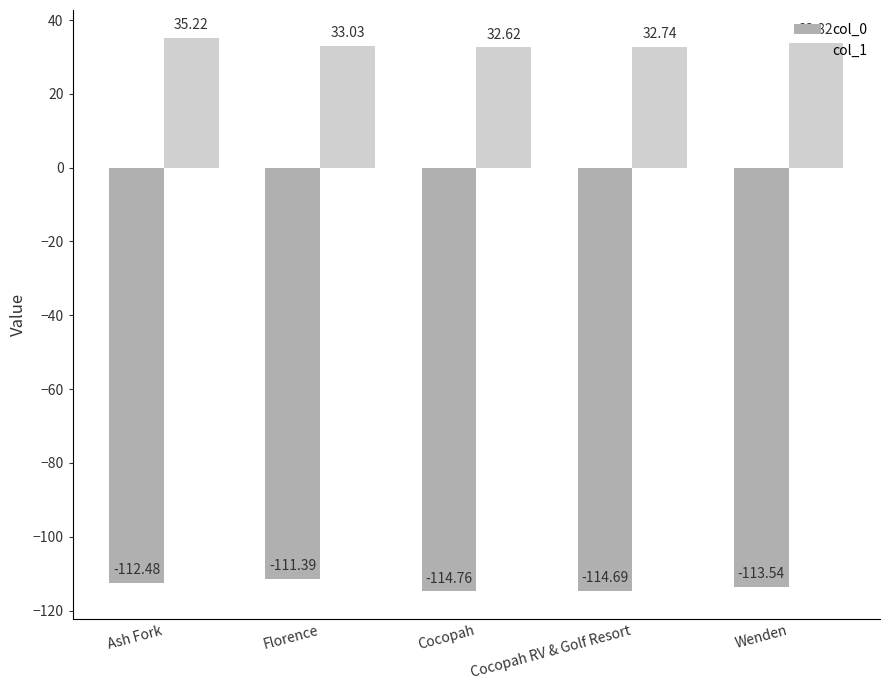

List the series in order of their peak value, highest first.

col_1, col_0